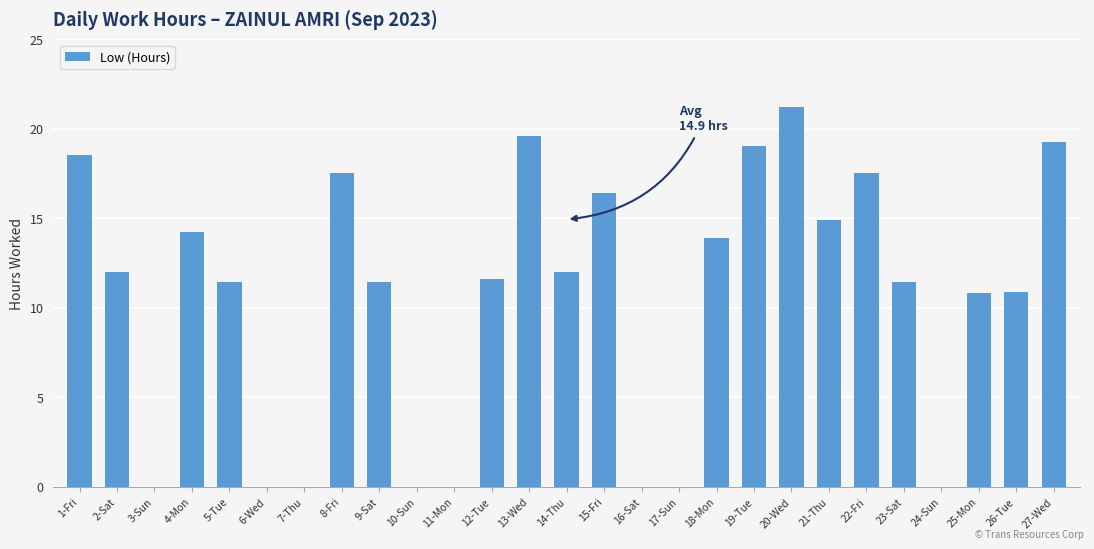

What is the sum of the values at 2-Sat and 11-Mon?

12.0